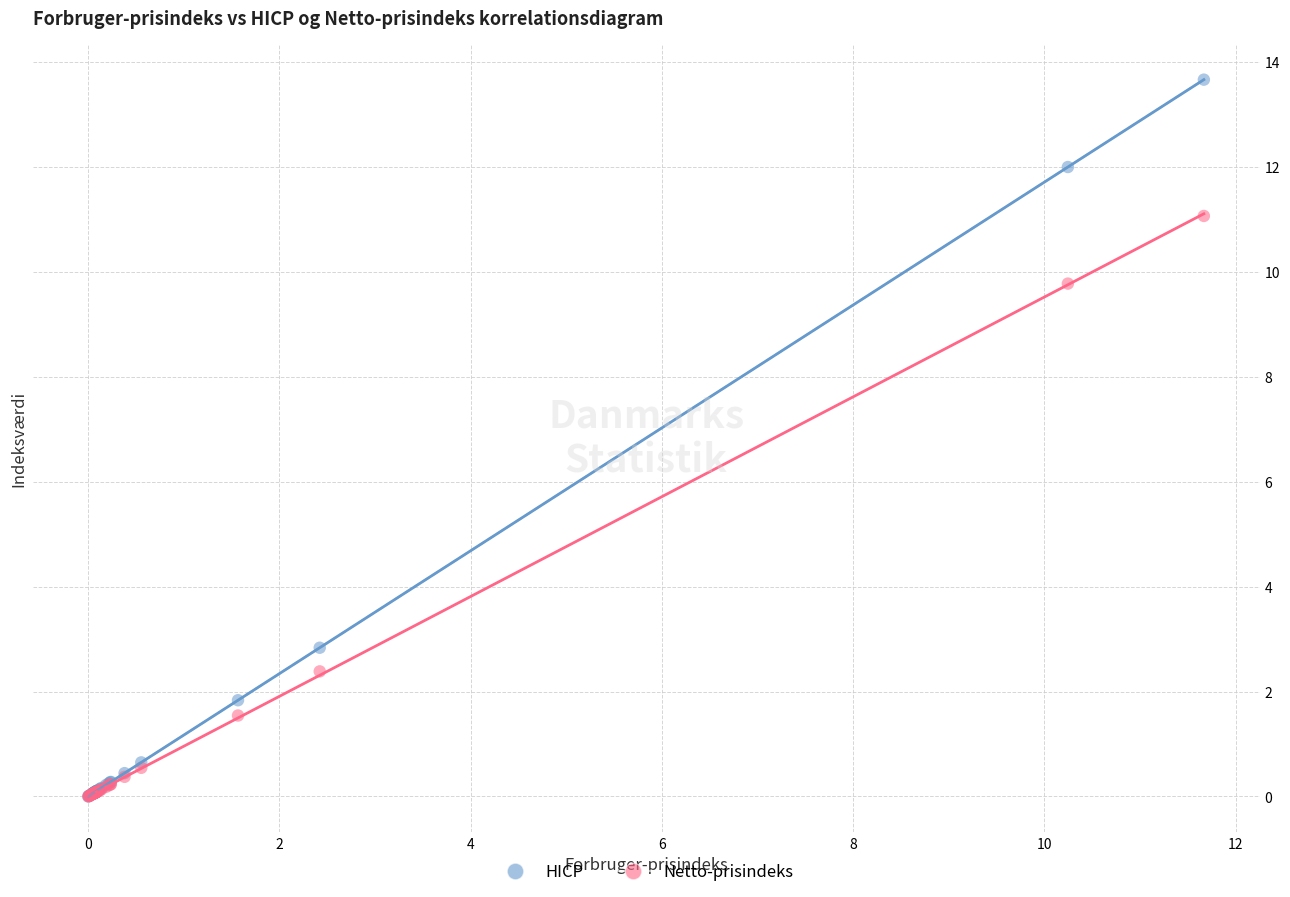

In the HICP series, what Y value is closest to 6?

2.8